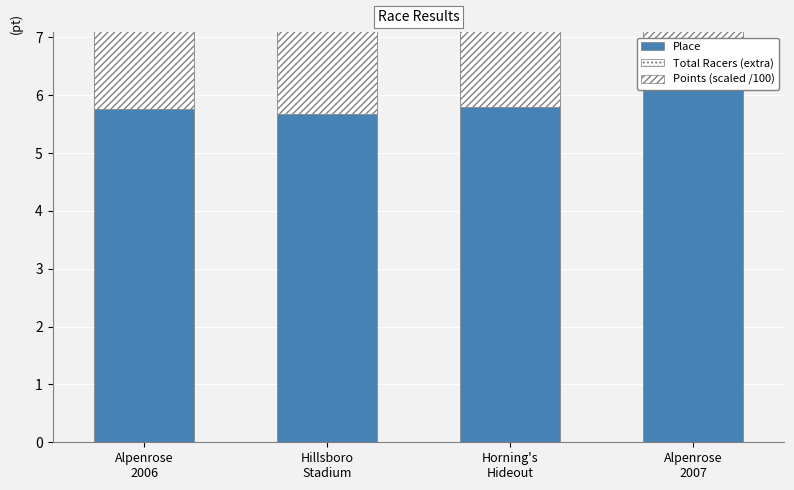

Which label corresponds to the smallest value in the chart?

Alpenrose
2007